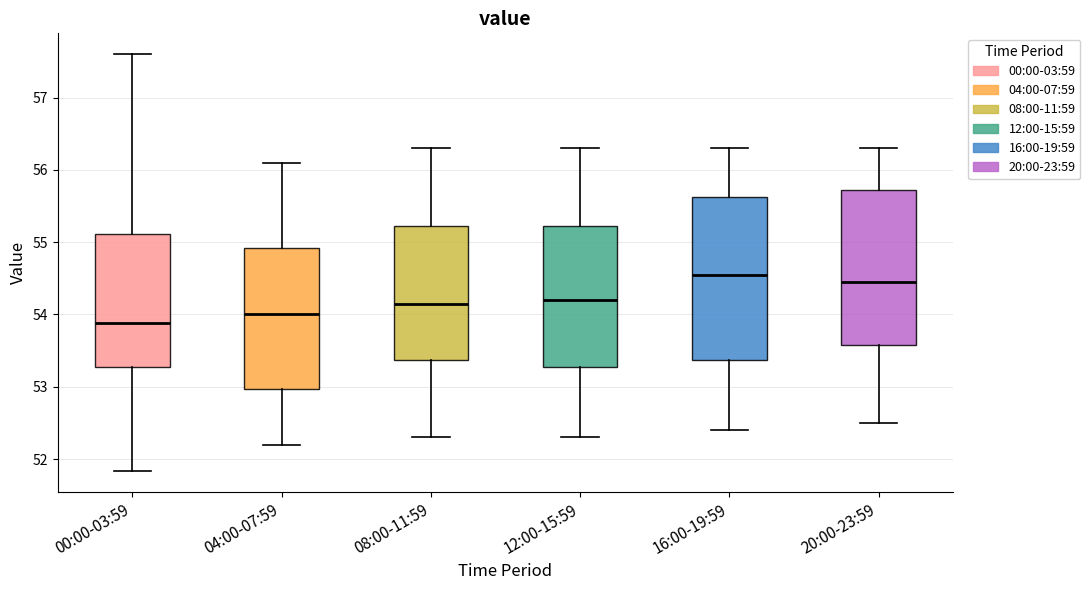

Where does the median line of the box for 08:00-11:59 sit on the y-axis? The values are not printed on the chart, so give them approximately, as read against the axis.

54.2